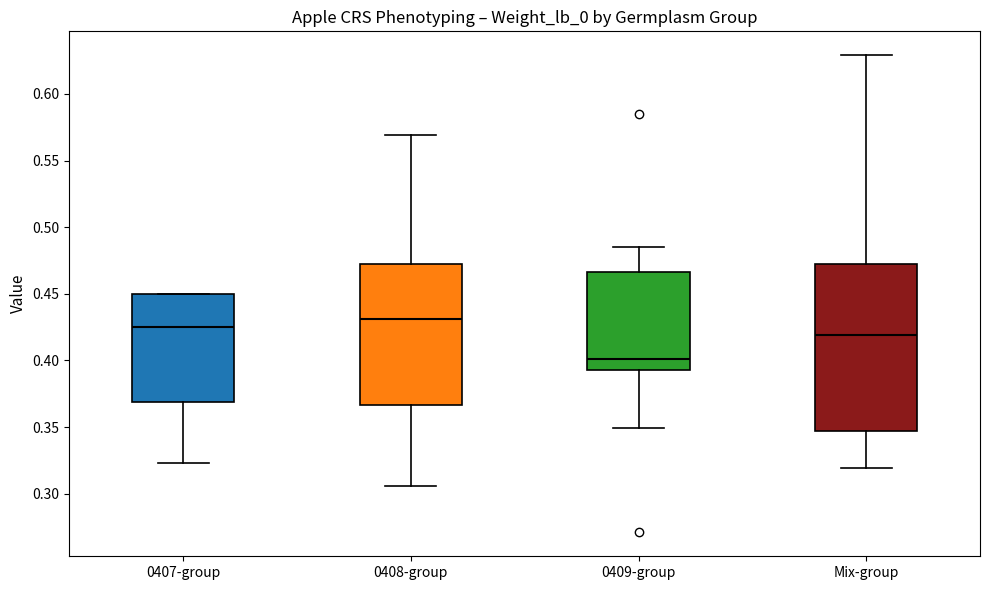

Reading left to right, transcribe this box plot: for each box, give where its median line is, the range the box spans, and where its two whiskers end, as read against the y-axis. The values are not printed on the chart, so give them approximately, as read against the axis.

0407-group: median 0.425, box 0.370 to 0.450, whiskers 0.325 to 0.450
0408-group: median 0.430, box 0.365 to 0.475, whiskers 0.305 to 0.570
0409-group: median 0.400, box 0.395 to 0.465, whiskers 0.350 to 0.485
Mix-group: median 0.420, box 0.345 to 0.475, whiskers 0.320 to 0.630